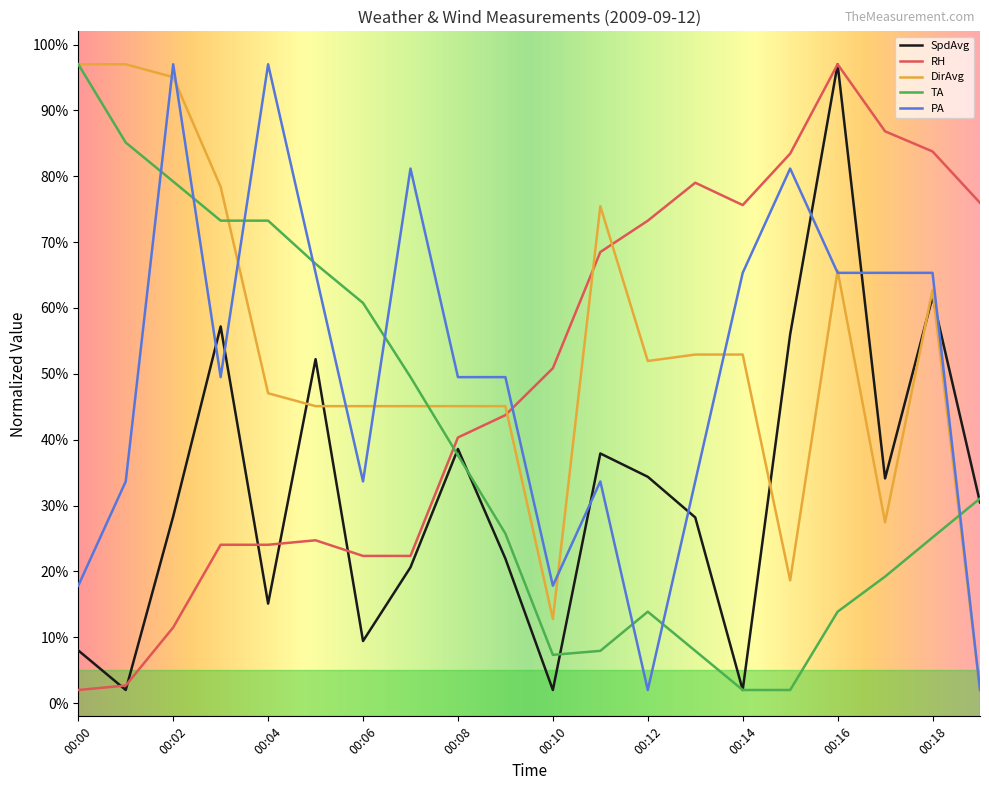

Does the chart have visible grid lines?

No